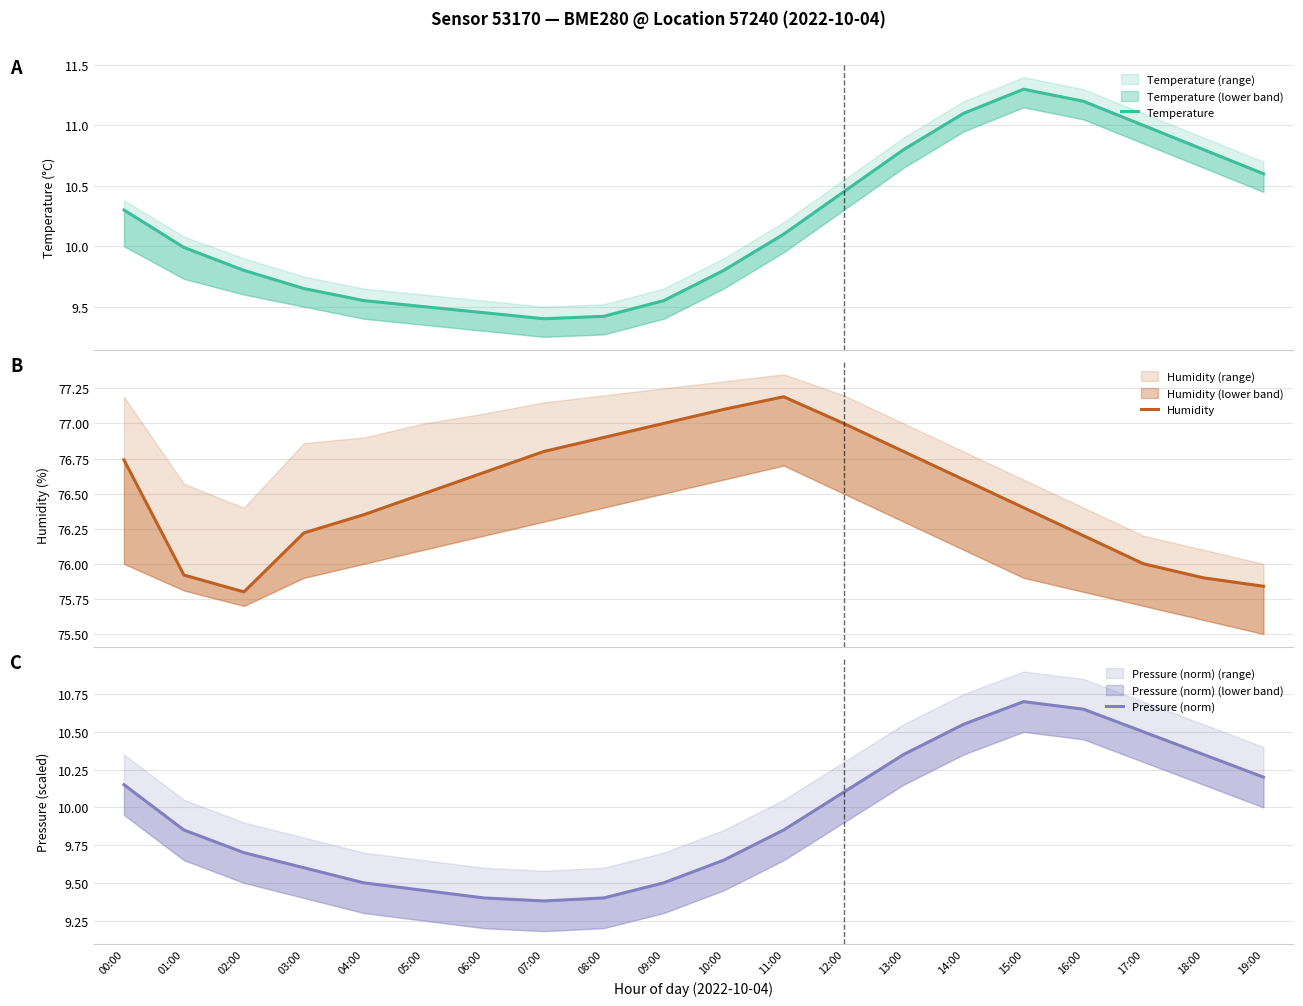

List the labels in order of Temperature value, largest first.

15:00, 16:00, 14:00, 17:00, 13:00, 18:00, 19:00, 12:00, 00:00, 11:00, 01:00, 02:00, 10:00, 03:00, 04:00, 09:00, 05:00, 06:00, 08:00, 07:00